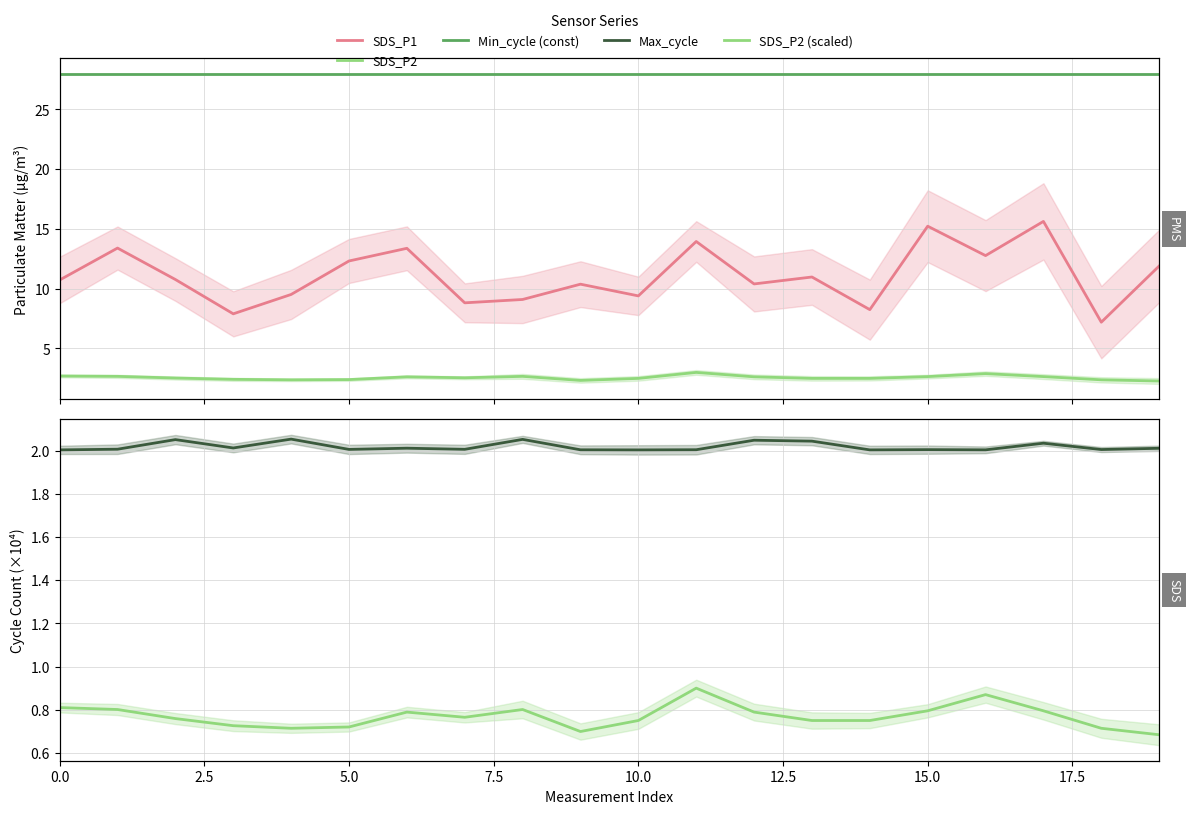

Which series has the widest spread of values?

SDS_P1